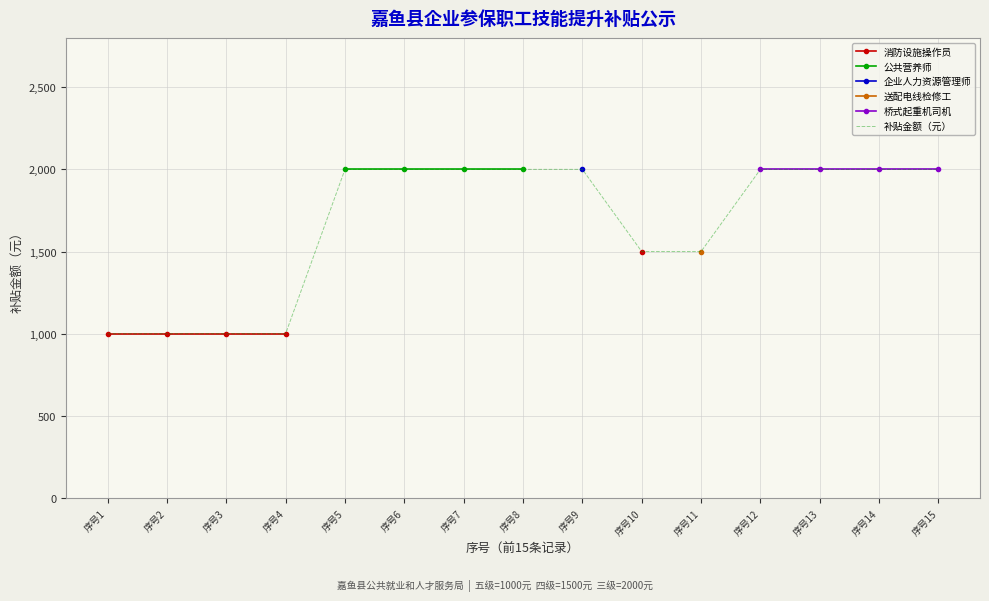

At how many categories does at least one series exceed 1529?

9